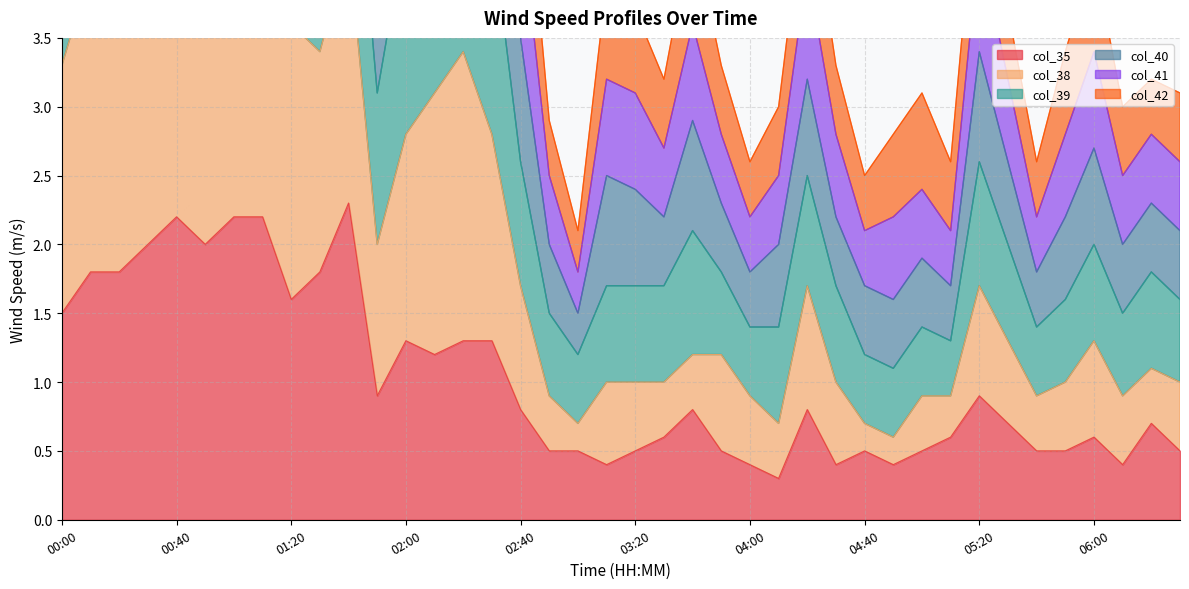

What is the label of the 11th point from the left?

01:40